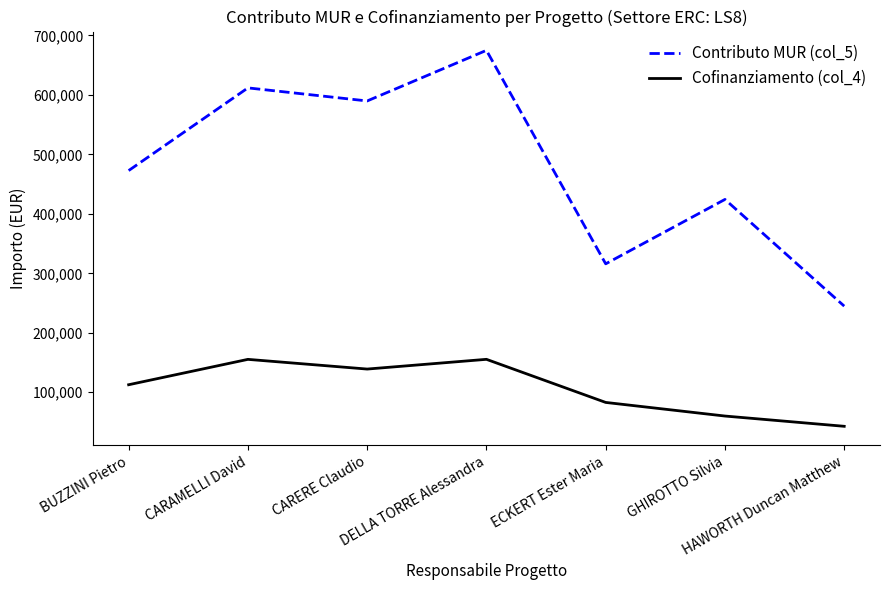

How many interior local valleys does the Contributo MUR (col_5) series have?

2